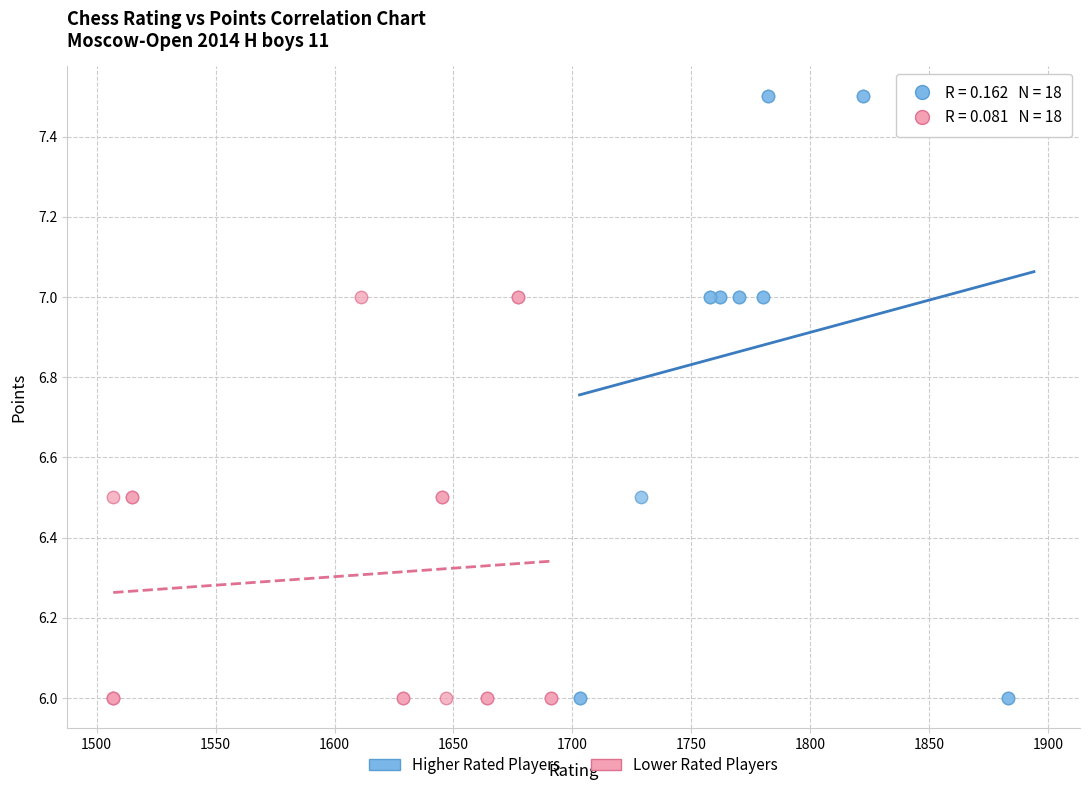

Which series reaches the maximum Y coordinate?

Higher Rated Players